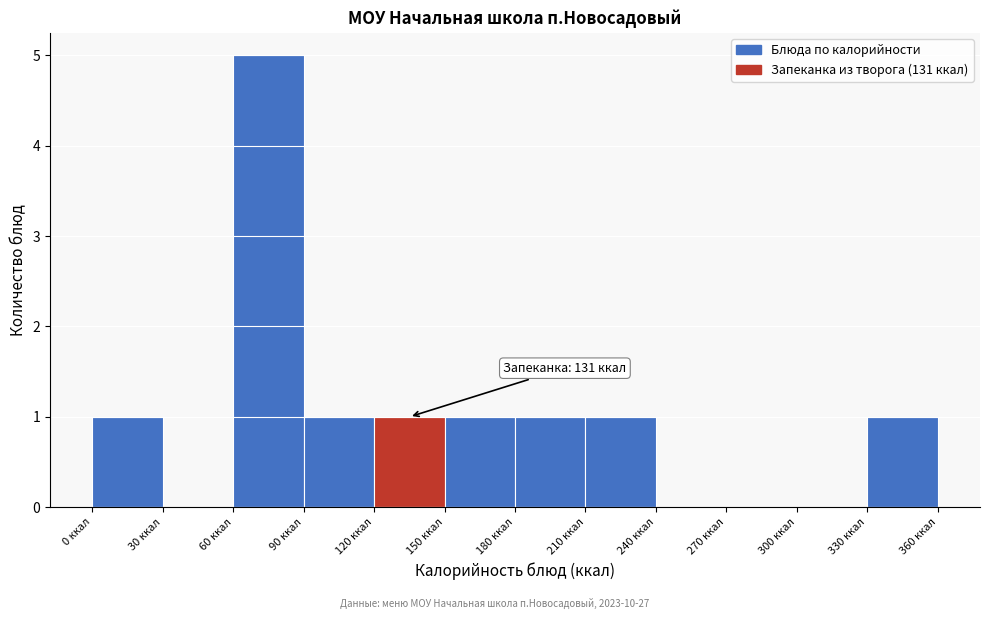

Which range on the x-axis has the tallest bar?

60 to 90